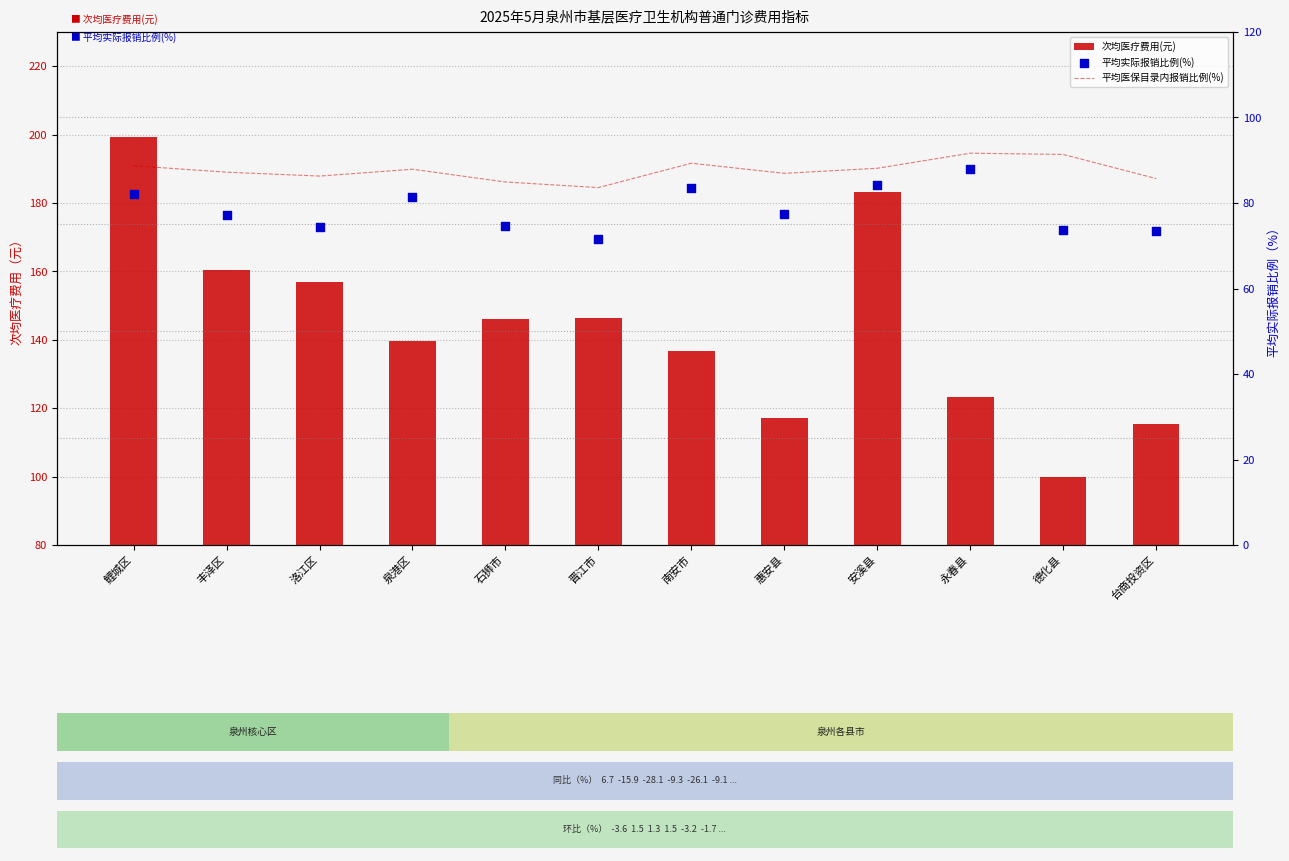

Which series has the widest spread of Y values?

次均医疗费用(元)